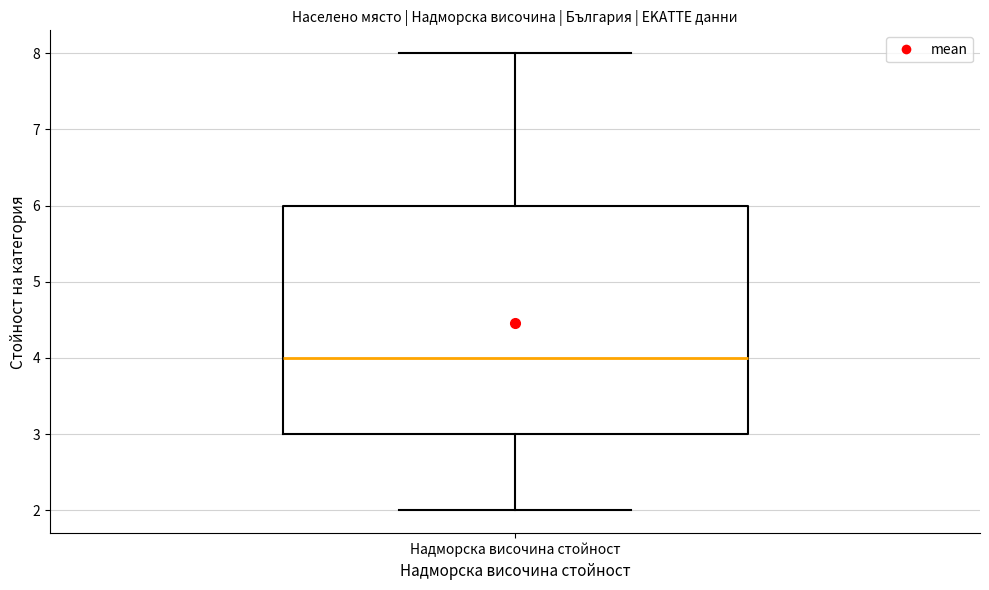

Transcribe this box plot: give where the median line is, the range the box spans, and where the two whiskers end, as read against the y-axis. The values are not printed on the chart, so give them approximately, as read against the axis.

median 4, box 3 to 6, whiskers 2 to 8